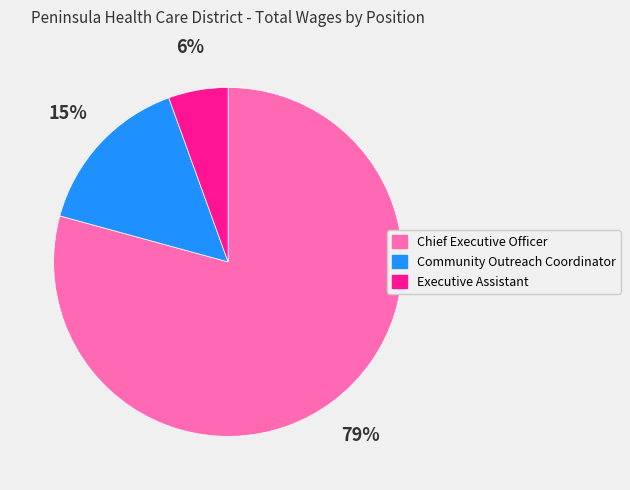

Which category has the smallest portion of the pie?

Executive Assistant